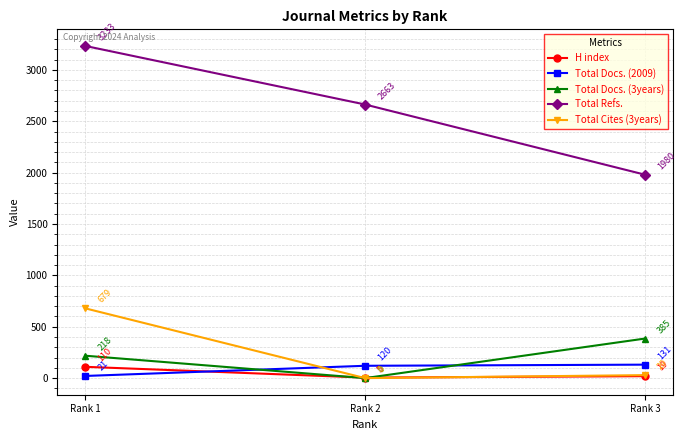

At Rank 3, list the series in order from smallest to largest.

H index, Total Cites (3years), Total Docs. (2009), Total Docs. (3years), Total Refs.